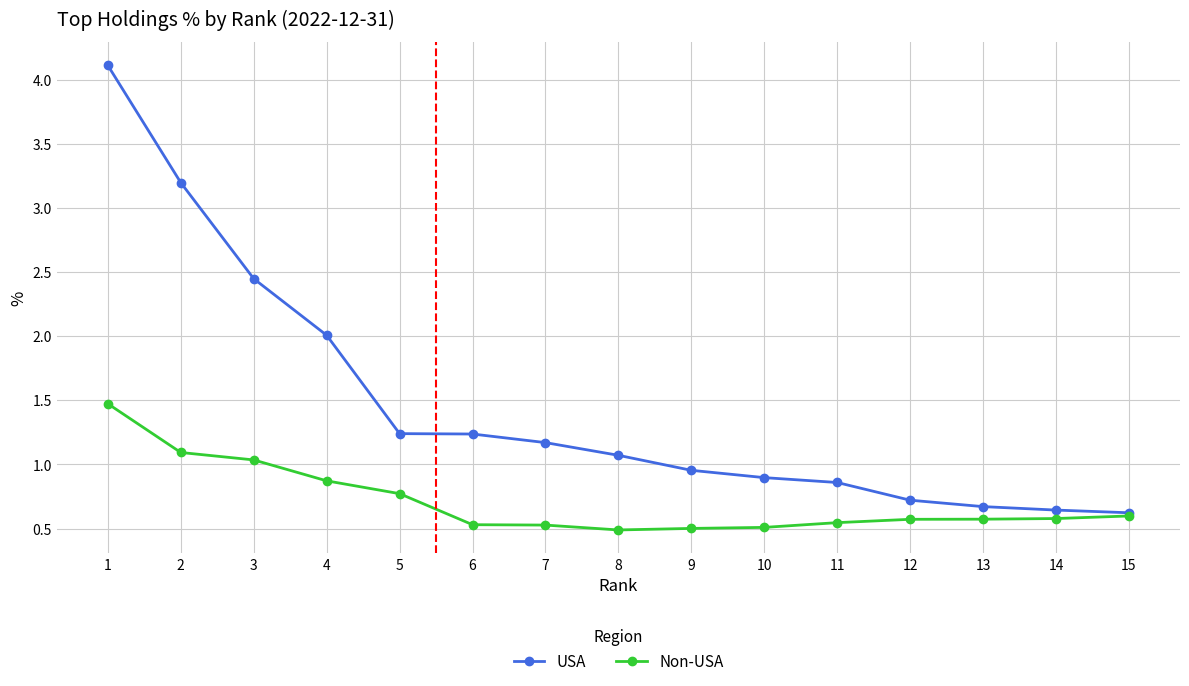

What is the difference between the highest and lowest values at 10?

0.4